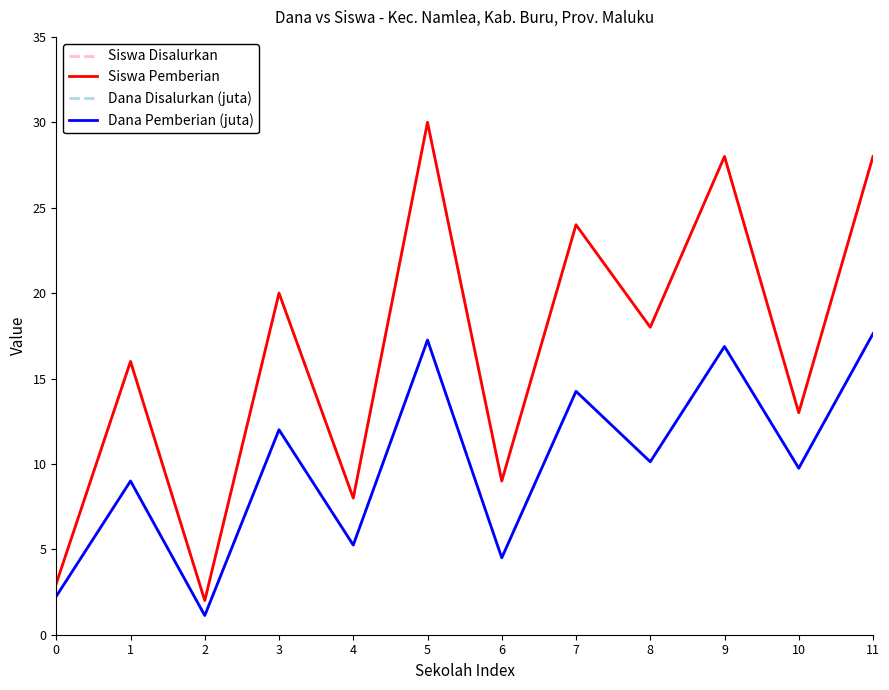

Reading left to right, extract all data points from this chart.

Siswa Disalurkan: 3.0	16.0	2.0	20.0	8.0	30.0	9.0	24.0	18.0	28.0	13.0	28.0
Siswa Pemberian: 3.0	16.0	2.0	20.0	8.0	30.0	9.0	24.0	18.0	28.0	13.0	28.0
Dana Disalurkan (juta): 2.2	9.0	1.1	12.0	5.2	17.2	4.5	14.2	10.1	16.9	9.8	17.6
Dana Pemberian (juta): 2.2	9.0	1.1	12.0	5.2	17.2	4.5	14.2	10.1	16.9	9.8	17.6